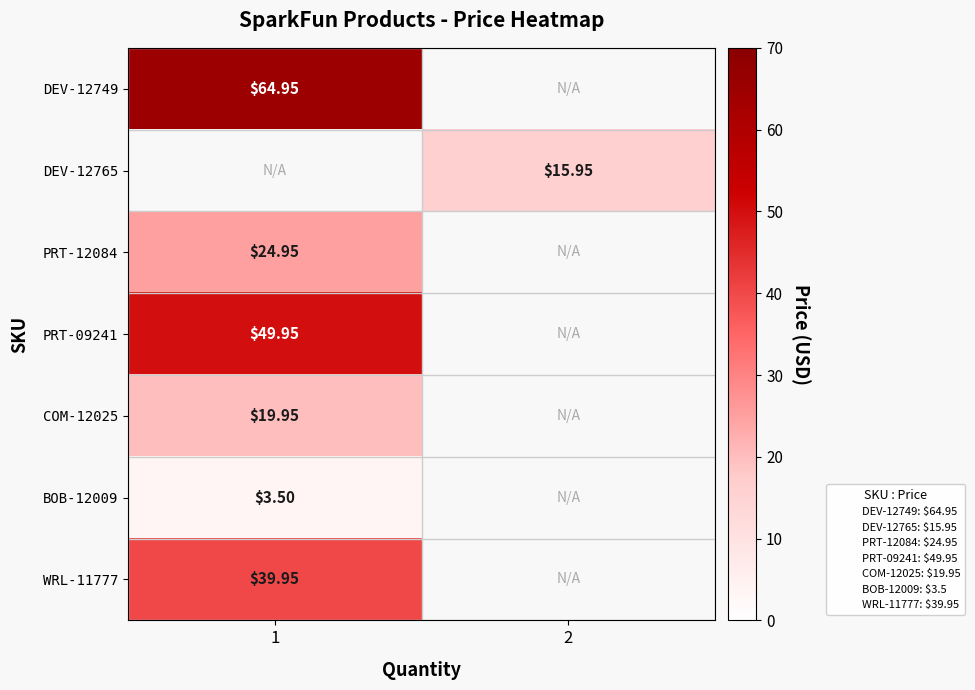

Which series has the largest range (max minus min)?

row_0